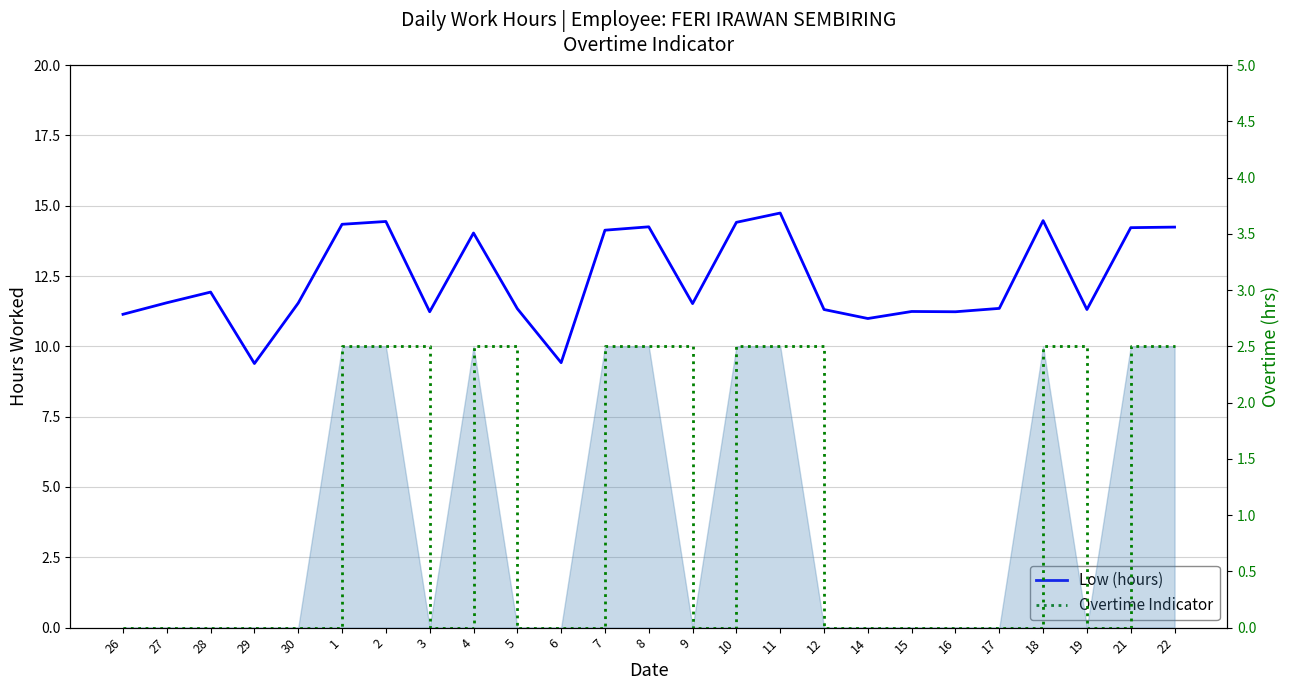

True or false: Overtime Indicator and Low (hours) intersect in this chart.

False